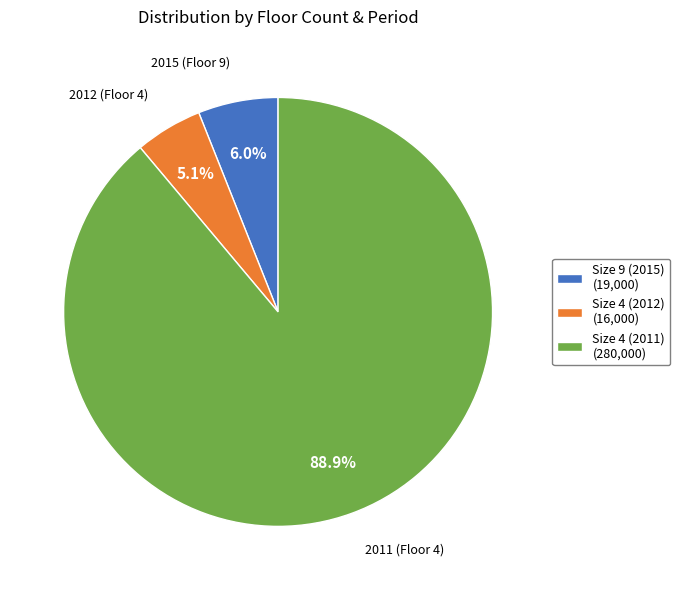

Rank the categories by value from lowest to highest.

Size 4 (2012) (16,000), Size 9 (2015) (19,000), Size 4 (2011) (280,000)